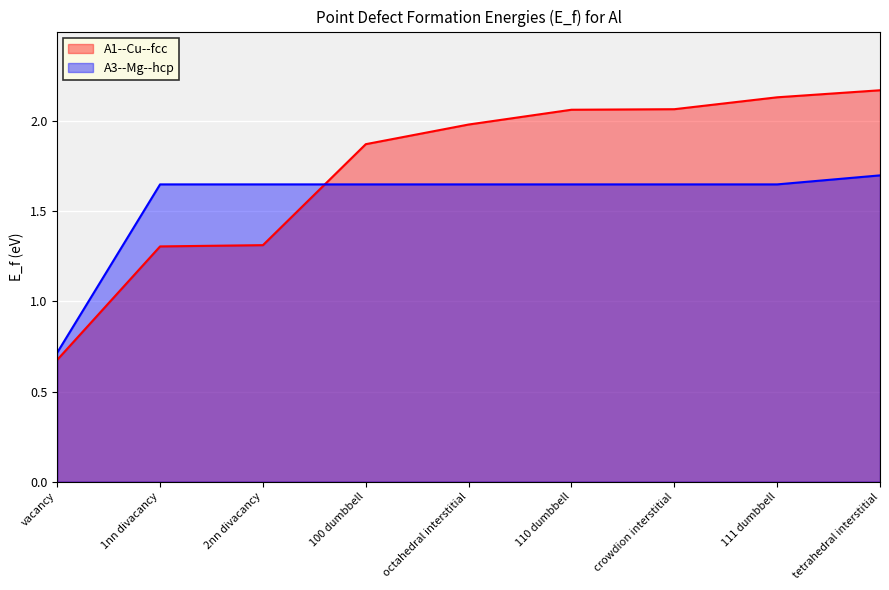

Reading right to left, what are all the values shown in this chart?

A1--Cu--fcc: tetrahedral interstitial=2.2	111 dumbbell=2.1	crowdion interstitial=2.1	110 dumbbell=2.1	octahedral interstitial=2.0	100 dumbbell=1.9	2nn divacancy=1.3	1nn divacancy=1.3	vacancy=0.7
A3--Mg--hcp: tetrahedral interstitial=1.7	111 dumbbell=1.6	crowdion interstitial=1.6	110 dumbbell=1.6	octahedral interstitial=1.6	100 dumbbell=1.6	2nn divacancy=1.6	1nn divacancy=1.6	vacancy=0.7